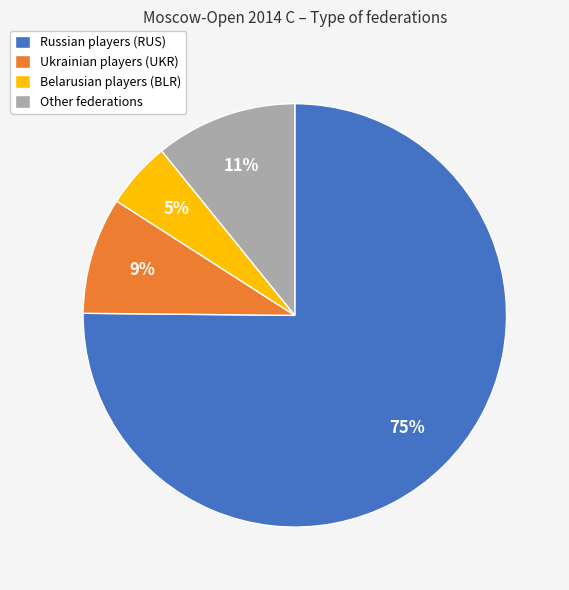

Combined, do Other federations and Ukrainian players (UKR) account for over 50%?

No